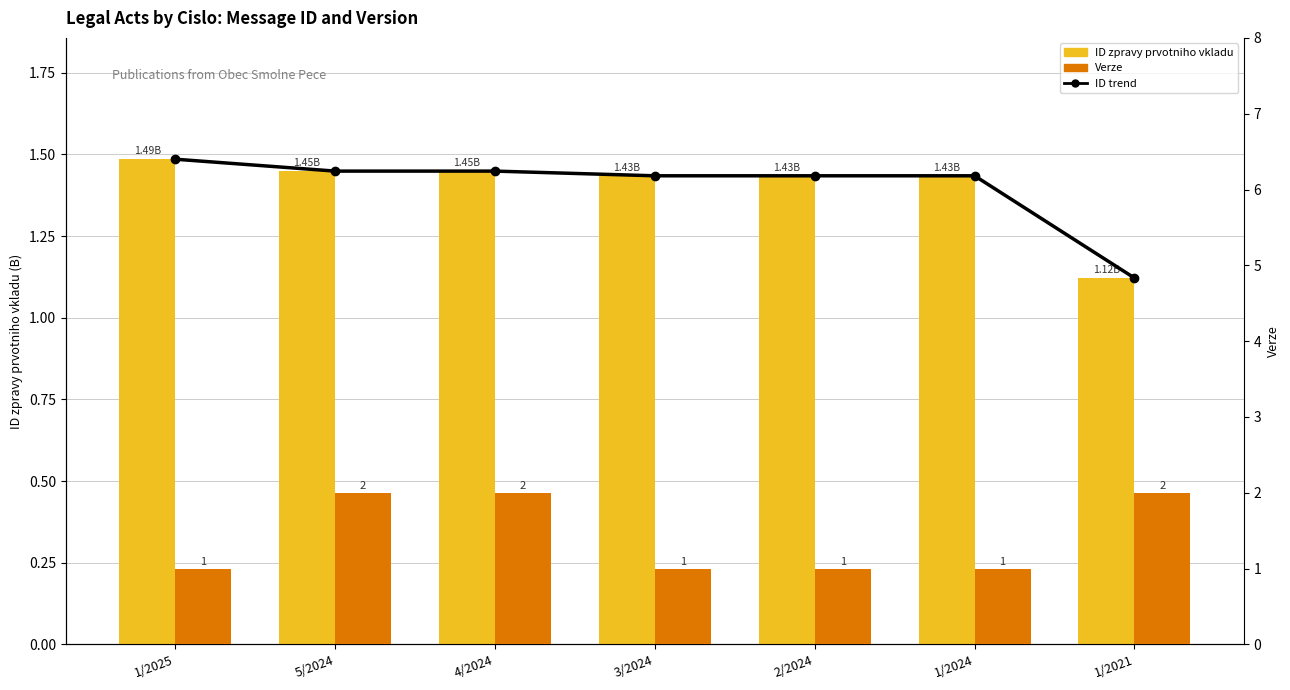

The ID zpravy prvotniho vkladu series shows 1.9 at 4/2024. True or false?

False